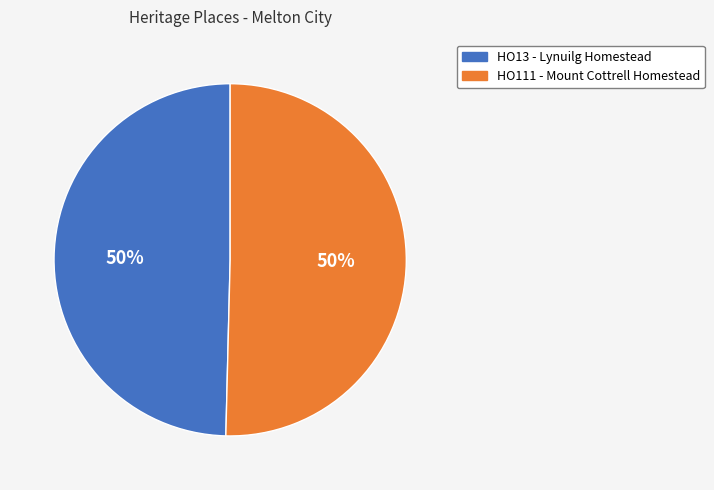

Is it true that HO111 - Mount Cottrell Homestead is 62% of the pie?

False